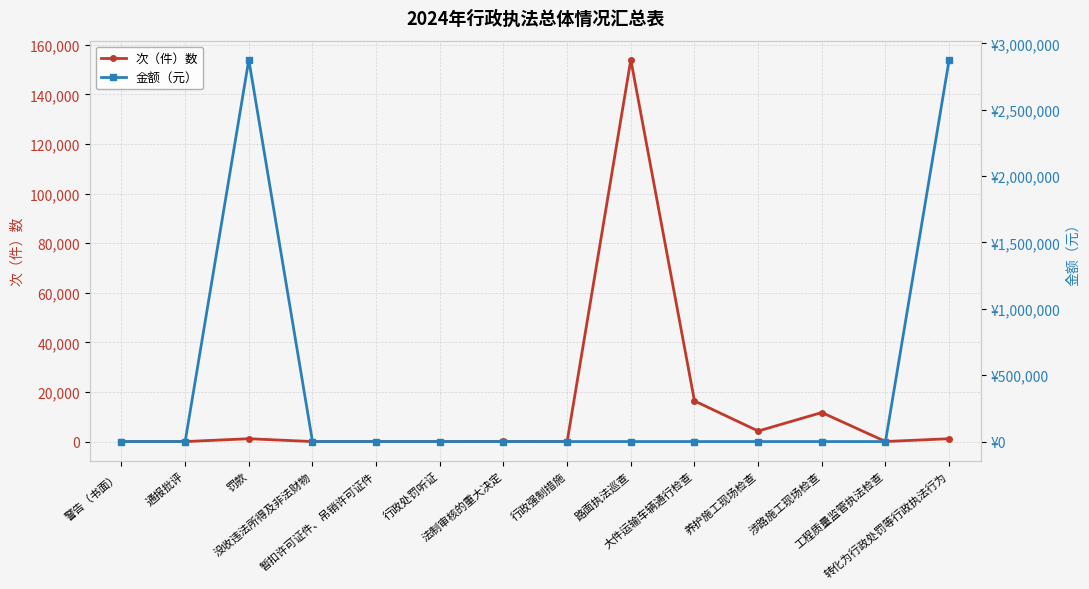

Rank the categories by 金额（元） value from highest to lowest.

转化为行政处罚等行政执法行为, 罚款, 没收违法所得及非法财物, 警告（书面）, 通报批评, 暂扣许可证件、吊销许可证件, 行政处罚听证, 法制审核的重大决定, 行政强制措施, 路面执法巡查, 大件运输车辆通行检查, 养护施工现场检查, 涉路施工现场检查, 工程质量监管执法检查